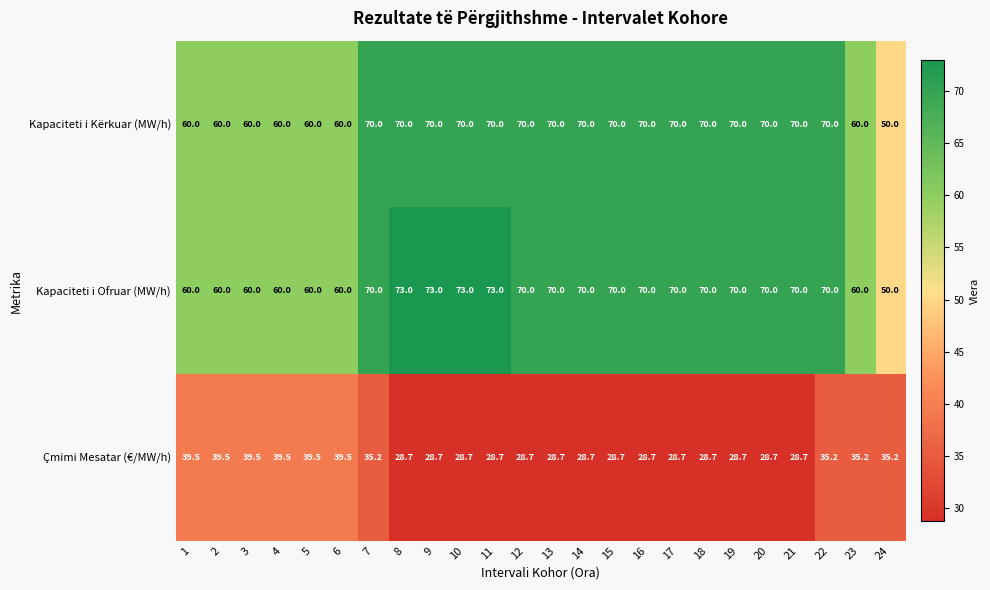

What is the greatest value displayed?

73.0